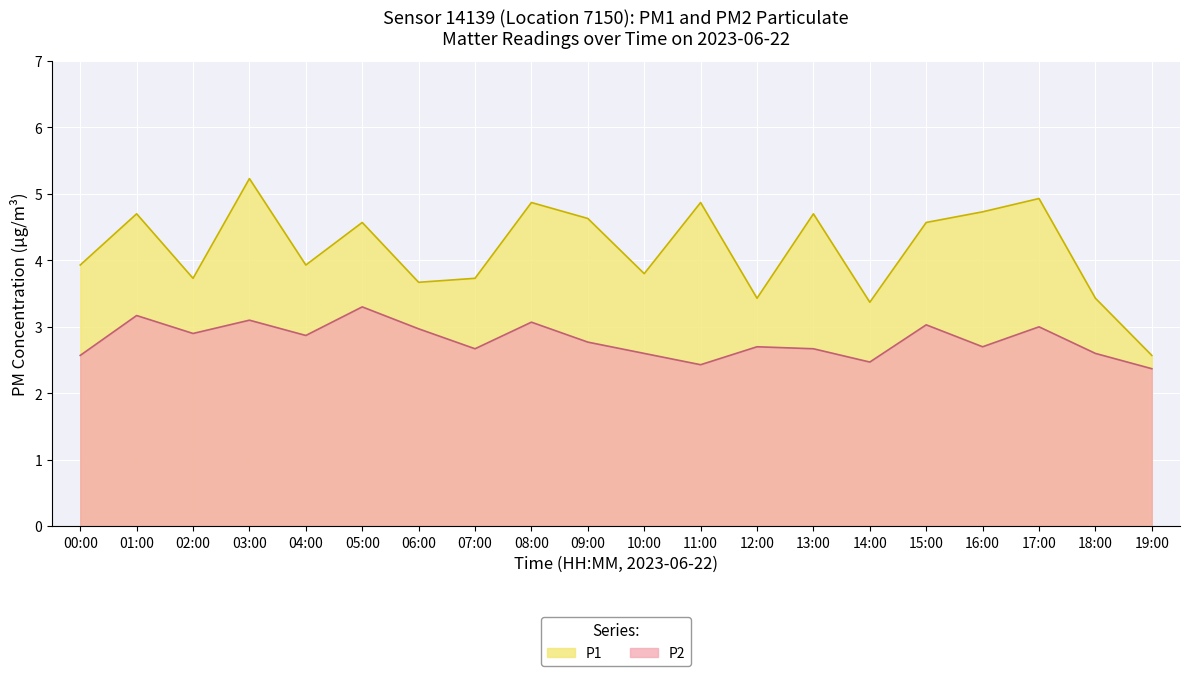

What are all the series names shown in the legend?

P1, P2